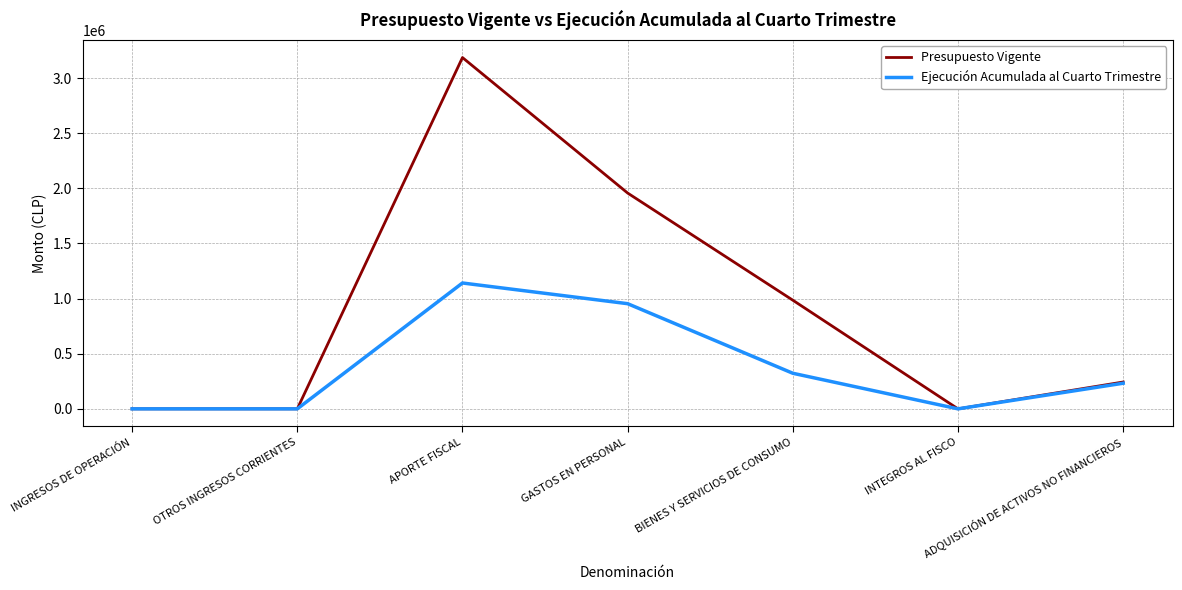

At which category does Ejecución Acumulada al Cuarto Trimestre reach its first local peak?

APORTE FISCAL